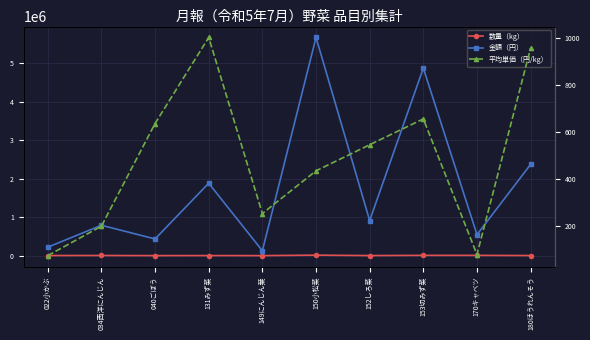

What are all the series names shown in the legend?

数量（kg）, 金額（円）, 平均単価（円/kg）